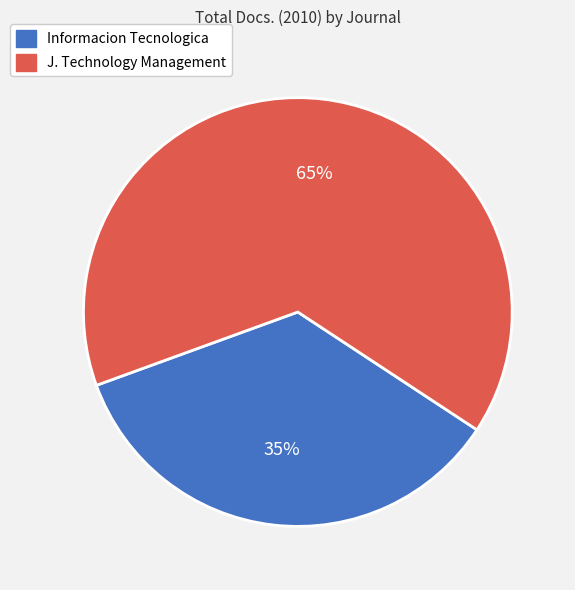

Is there a majority slice in this chart?

Yes